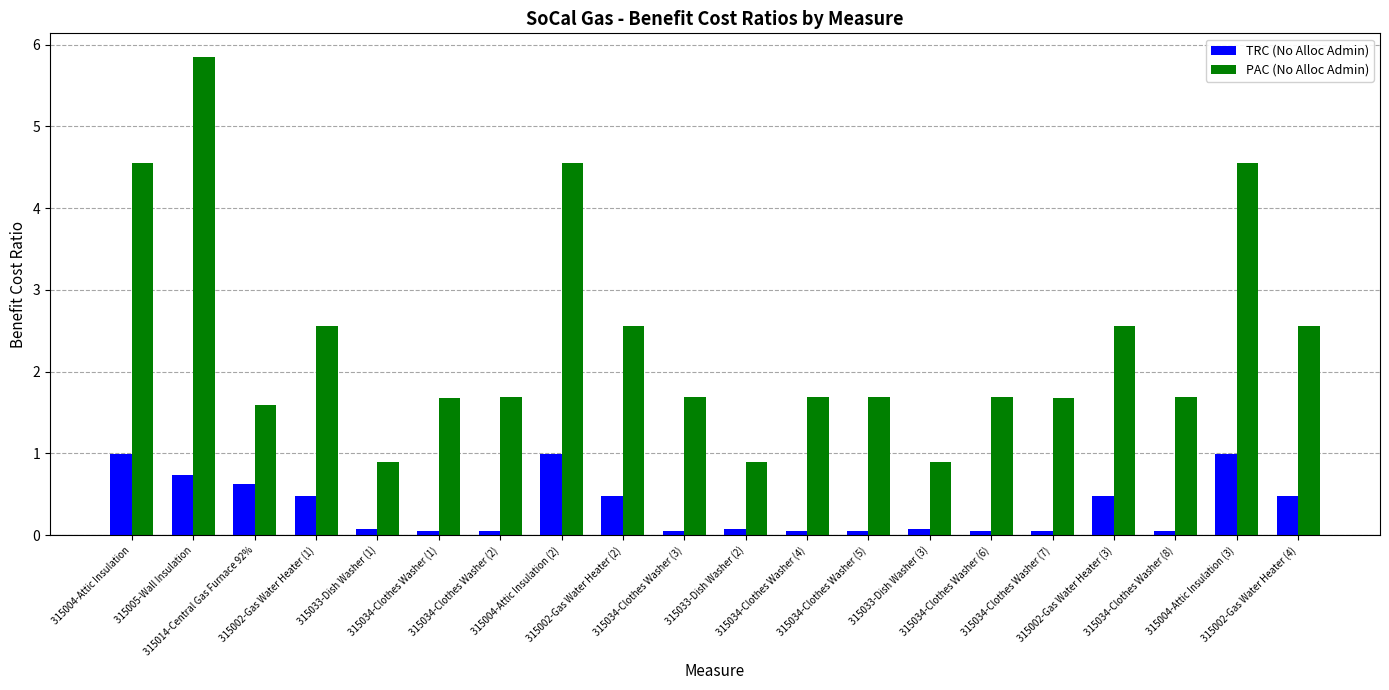

Is the value of TRC (No Alloc Admin) at 315034-Clothes Washer (3) greater than the value of PAC (No Alloc Admin) at 315034-Clothes Washer (8)?

No